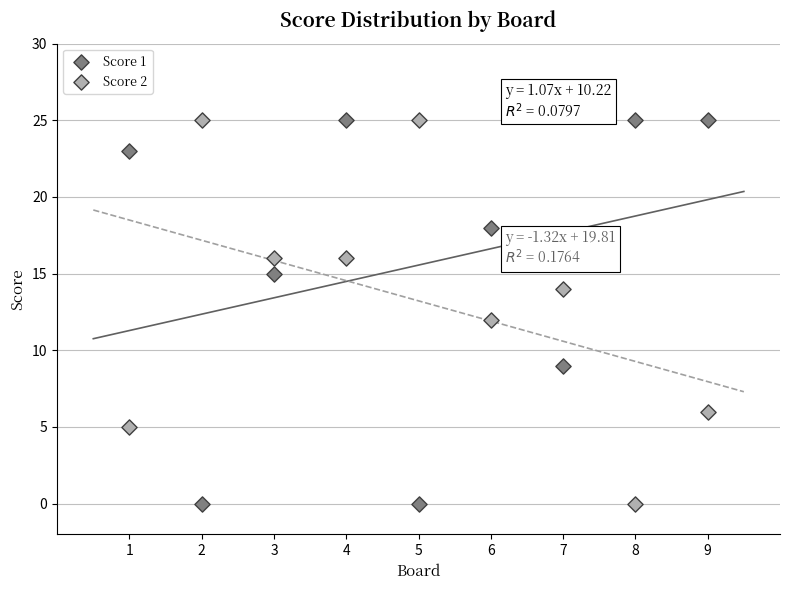

What is the X range (max minus min) for the scatter plot?

8